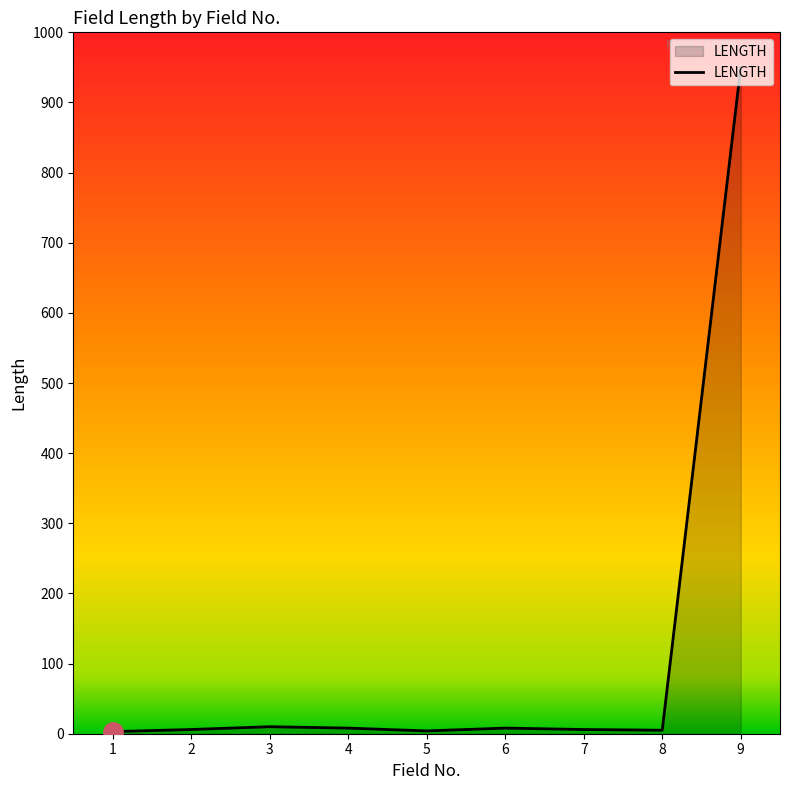

How many categories are shown in the chart?

9